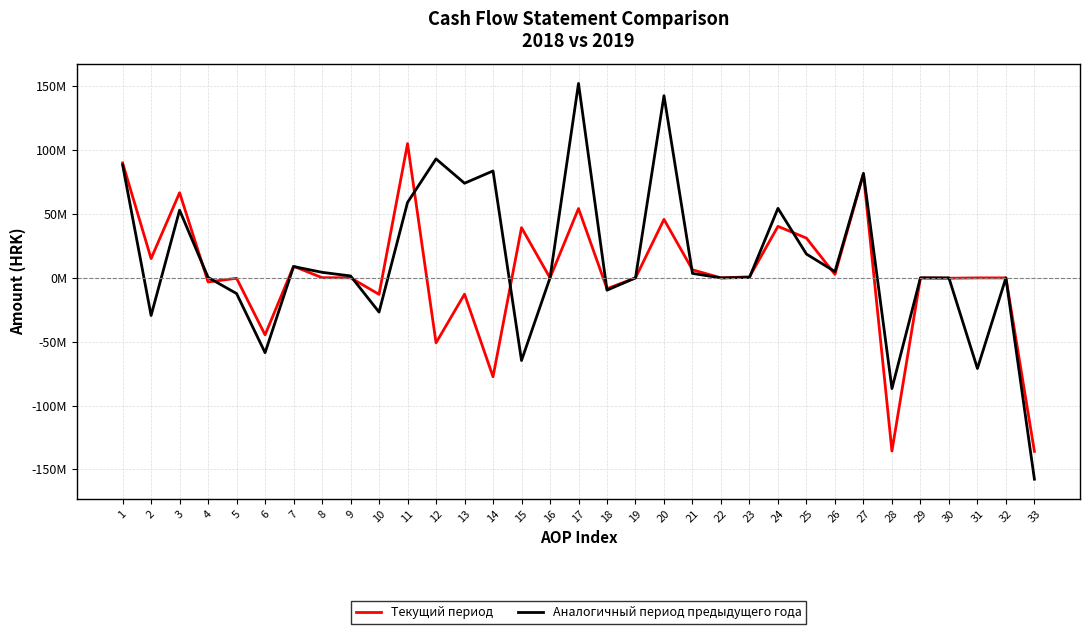

What are all the series names shown in the legend?

Текущий период, Аналогичный период предыдущего года